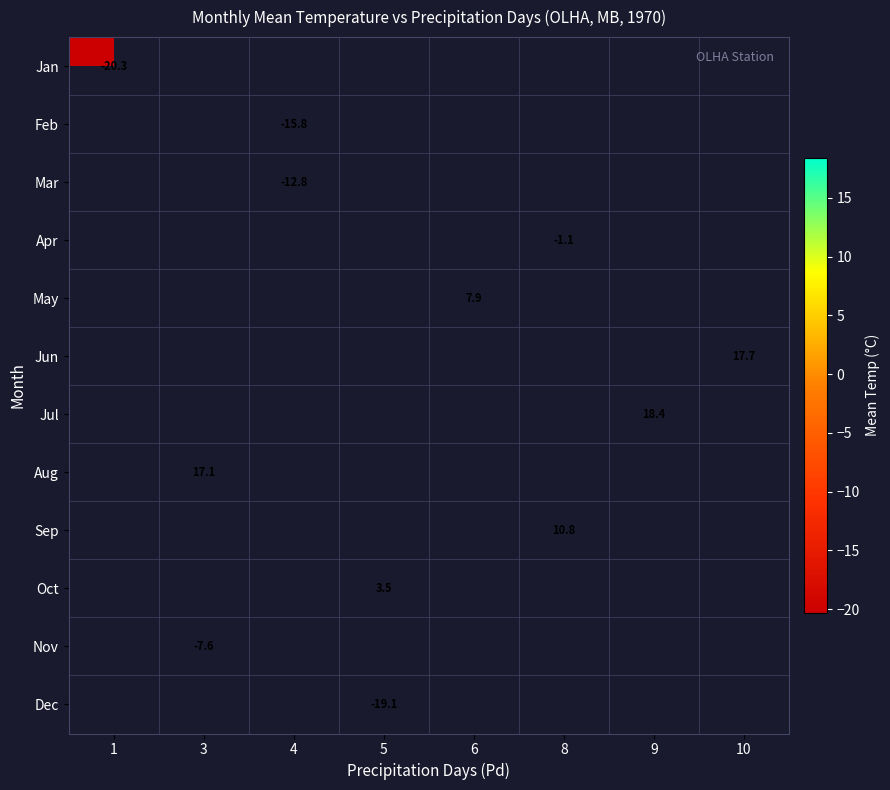

The Oct series shows 3.5 at 5. True or false?

True